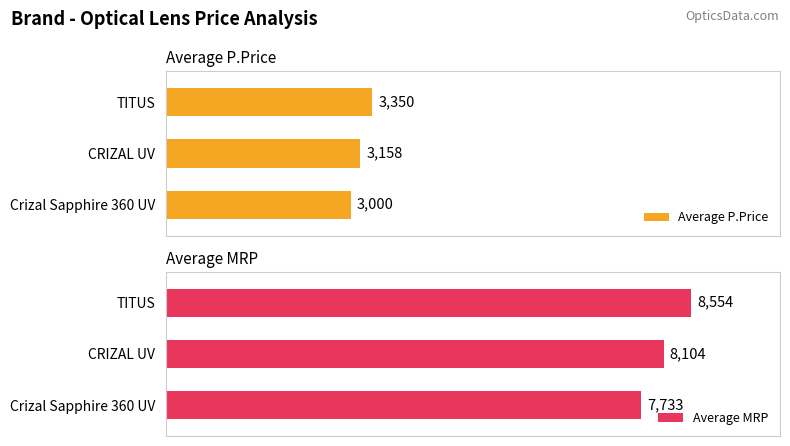

What is the difference between the maximum and minimum values in the Average P.Price series?

350